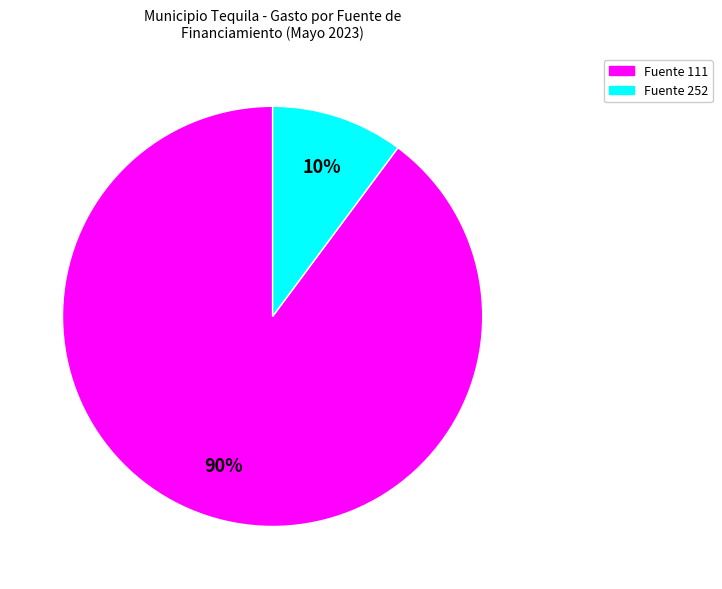

Is there any slice that represents more than half of the pie?

Yes